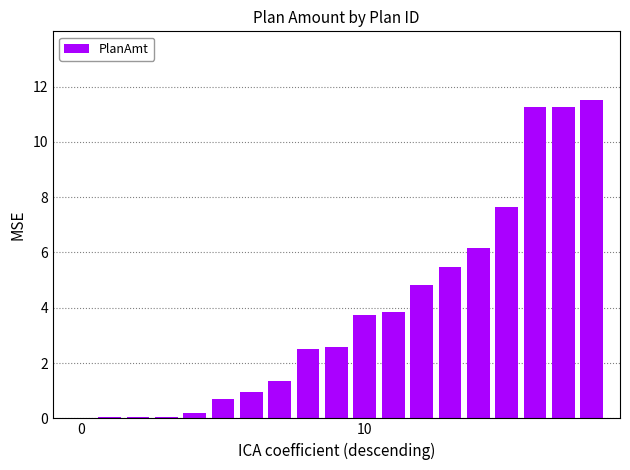

What is the greatest value displayed?

11.5